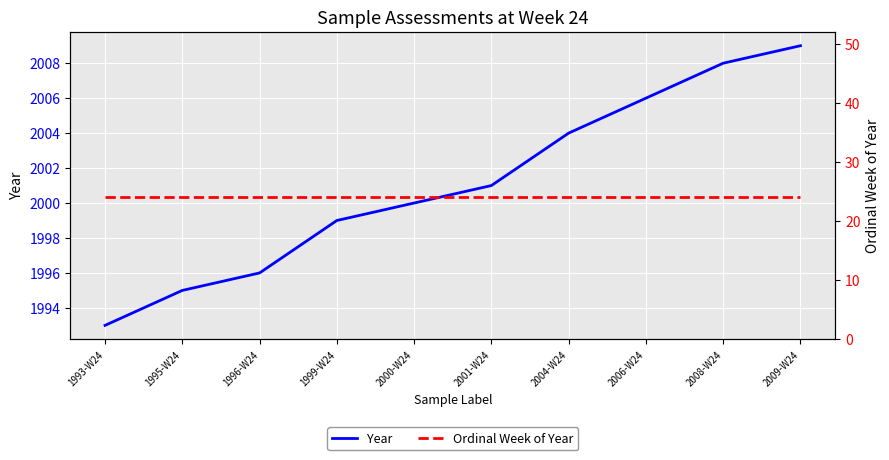

Which has a higher value, 1995-W24 or 1993-W24?

1995-W24